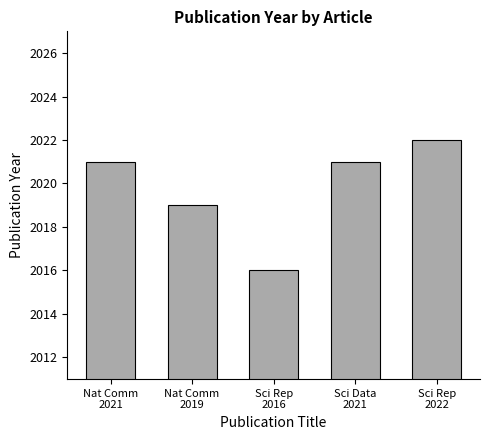

Reading left to right, what are all the values shown in this chart?

2021	2019	2016	2021	2022